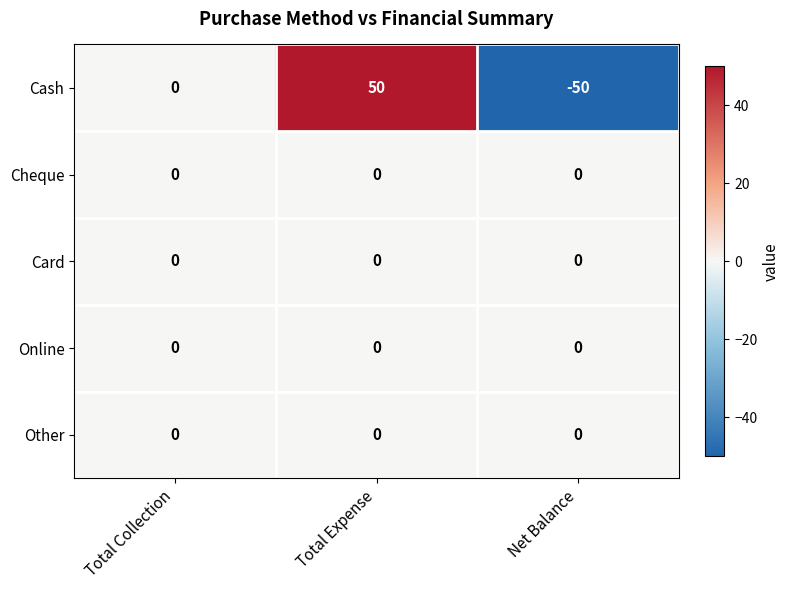

How many series are shown in this chart?

5